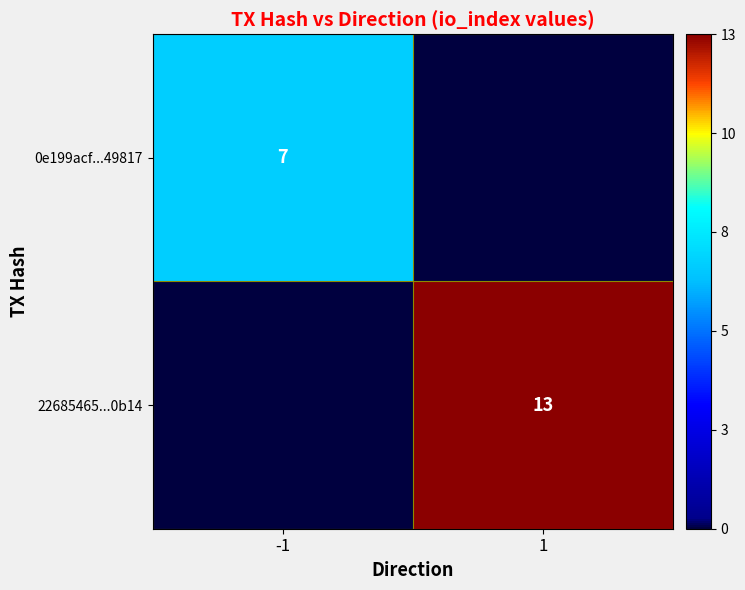

The 22685465...0b14 series shows 6 at 1. True or false?

False